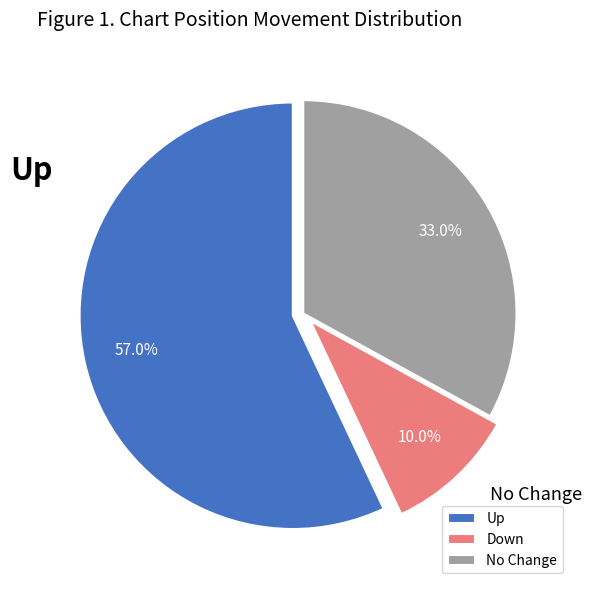

What percentage do Up and Down together represent?

67.0%